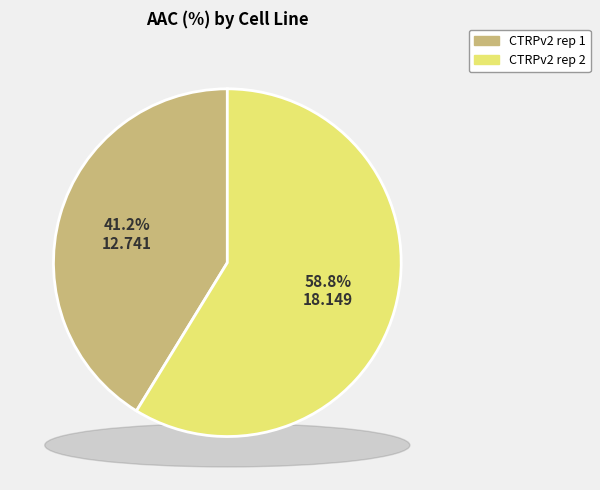

Count the number of slices in the pie.

2